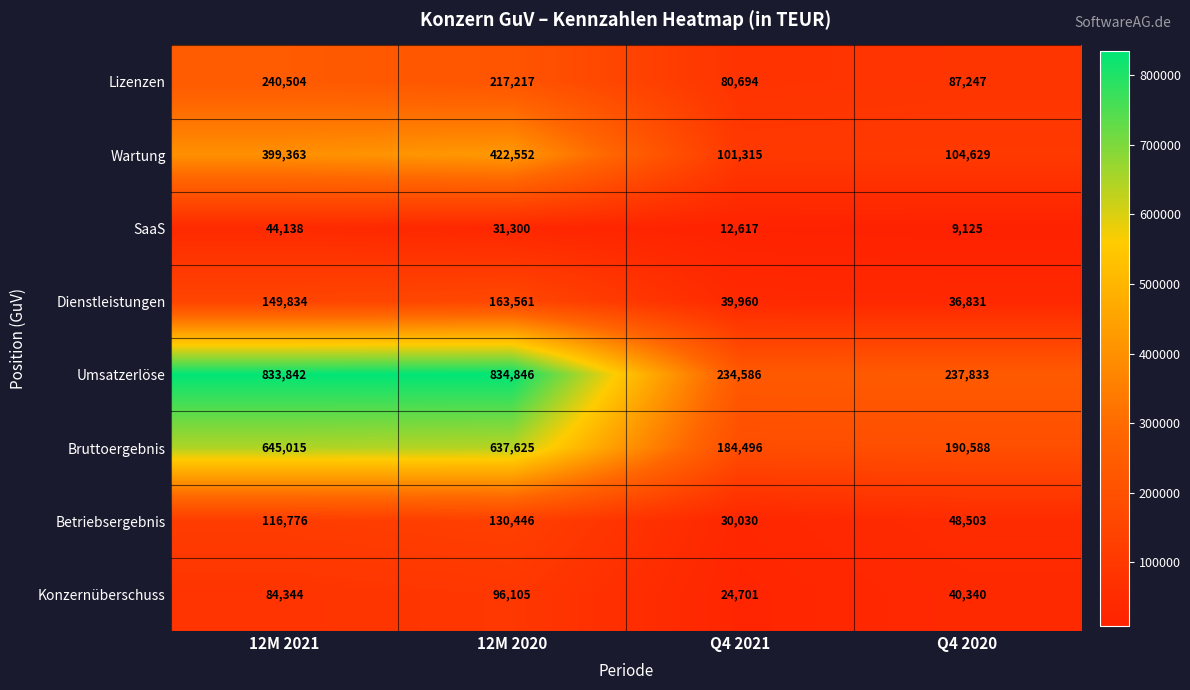

What is the highest value of the Dienstleistungen series?

163561